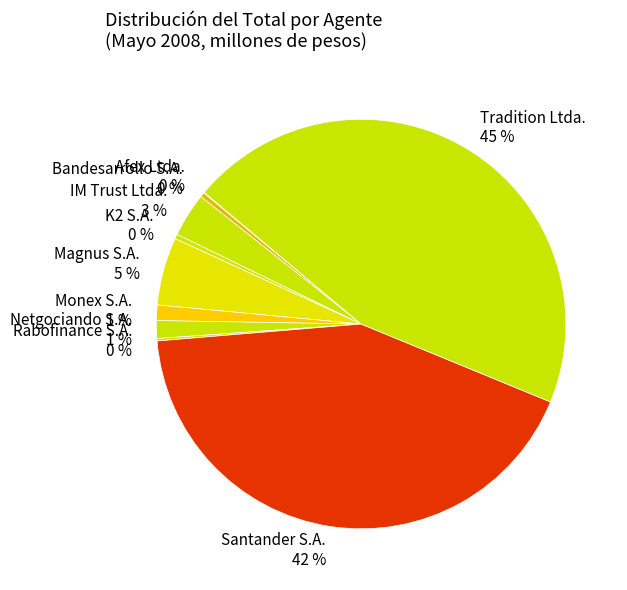

Does Monex S.A. represent more than half of the total?

No